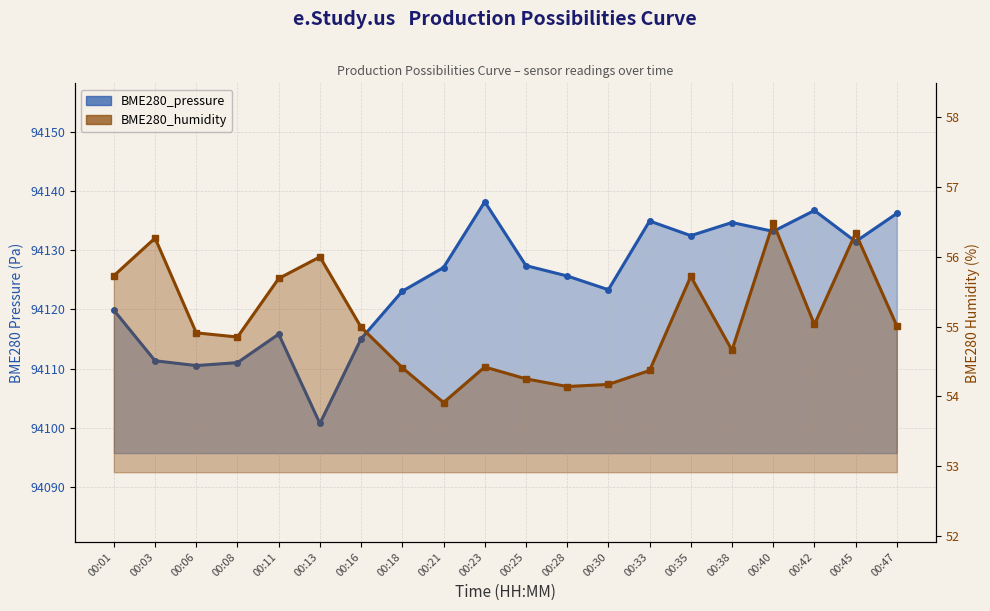

How many interior local peaks does the BME280_humidity series have?

6